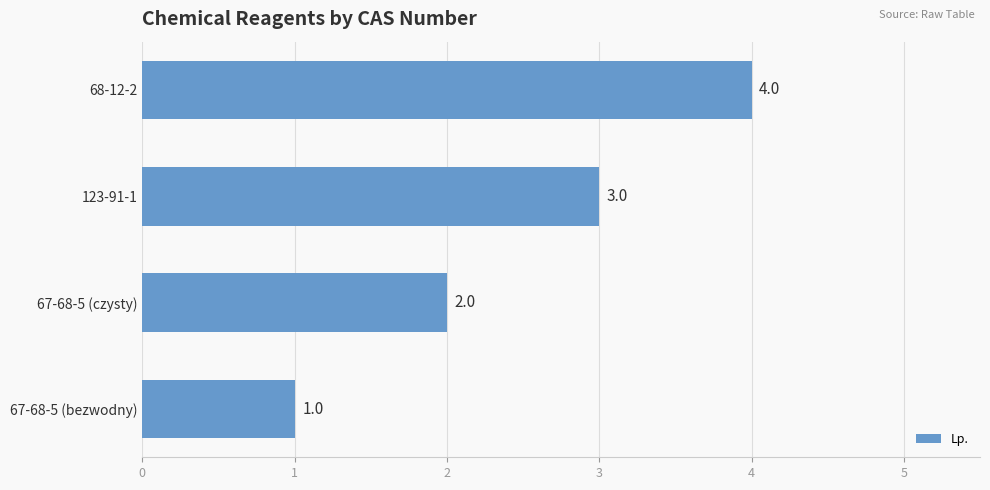

What is the difference between the maximum and minimum values?

3